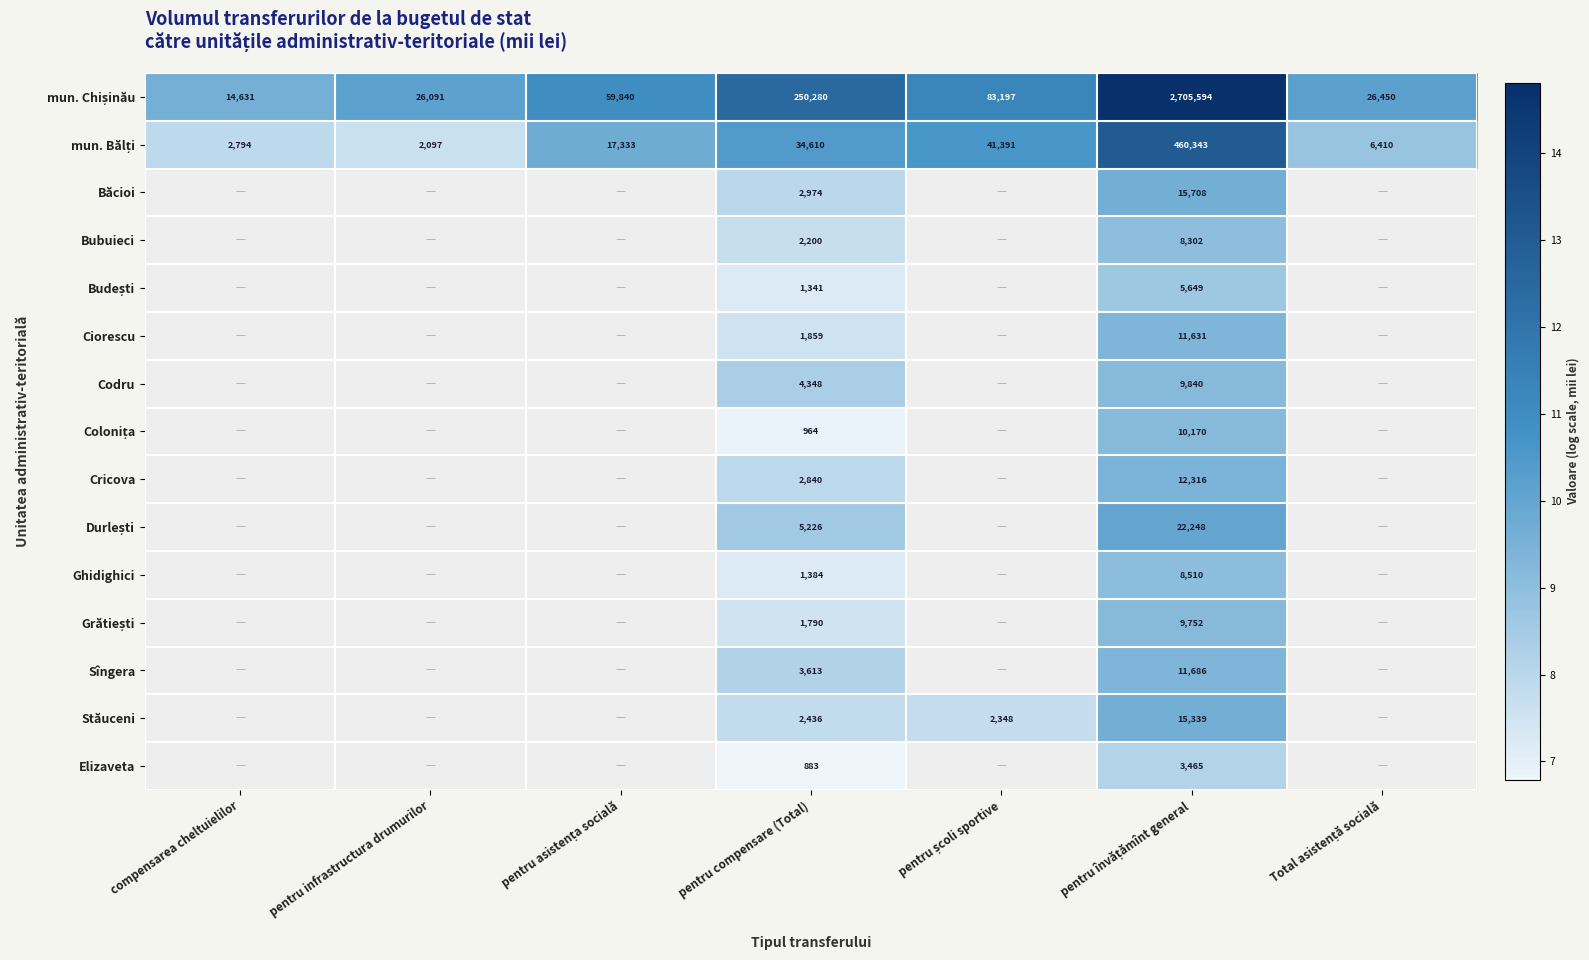

Which has a higher value, pentru școli sportive or pentru asistența socială?

pentru școli sportive